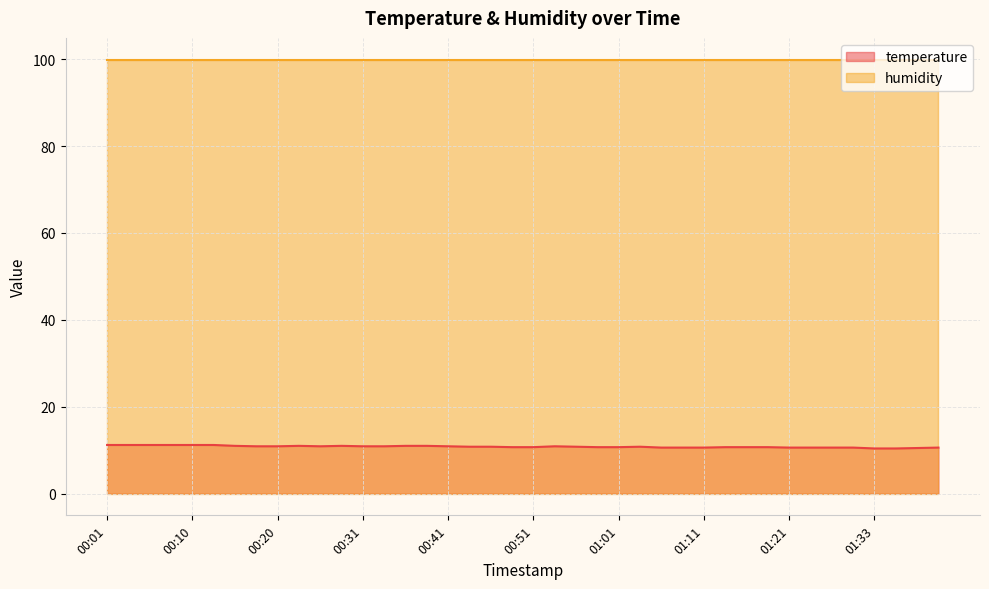

What is the smallest value displayed?

10.4